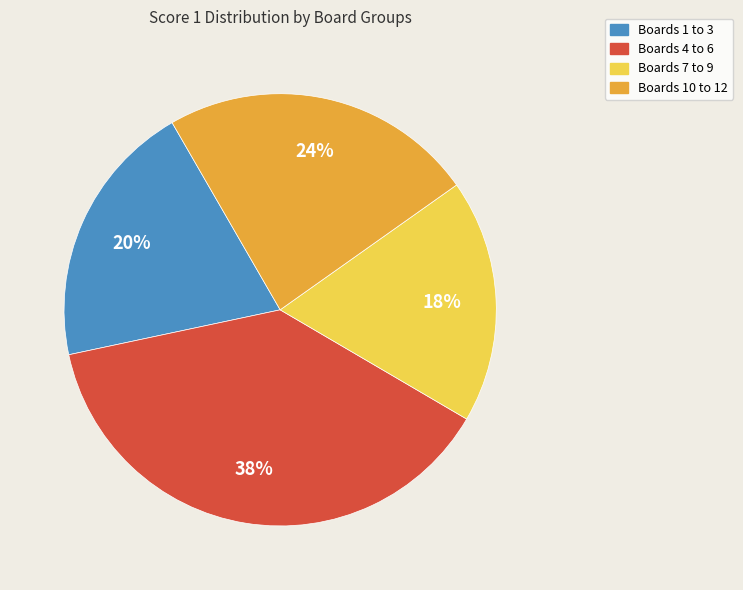

Does any single category account for the majority?

No